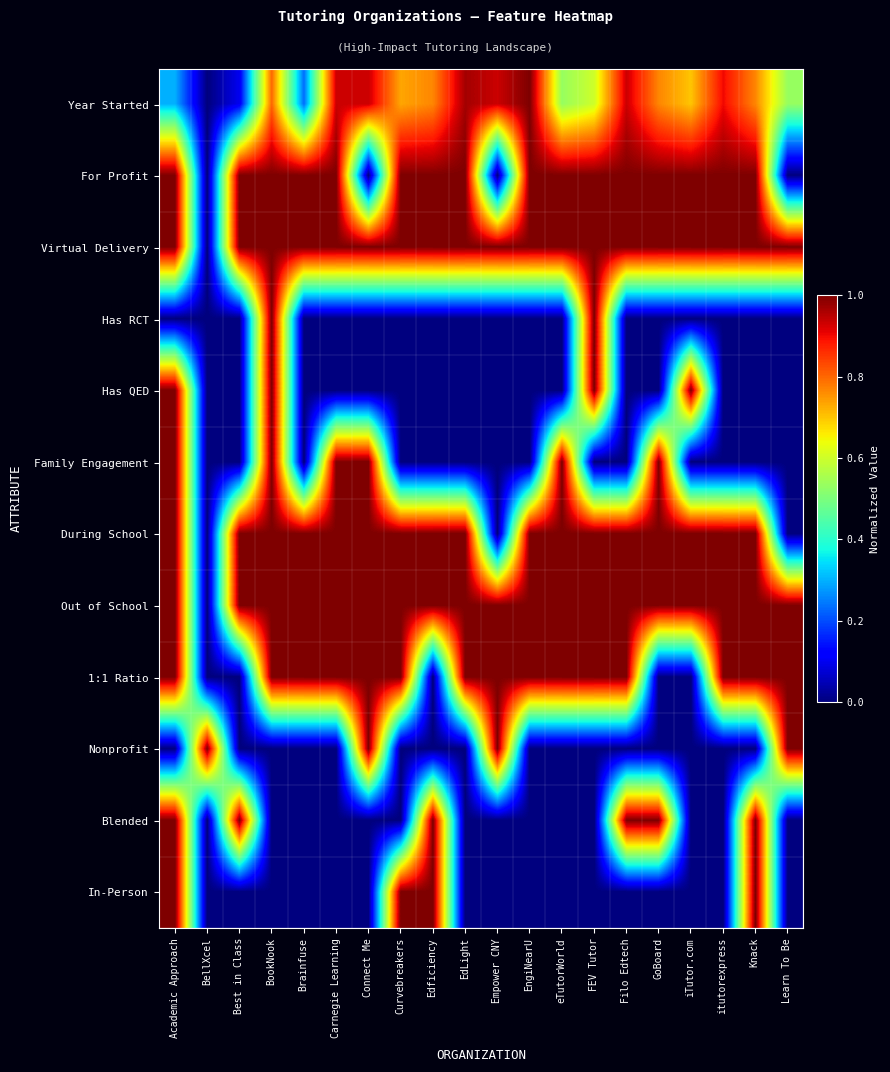

What is the difference between the highest and lowest values at BookNook?

1.0